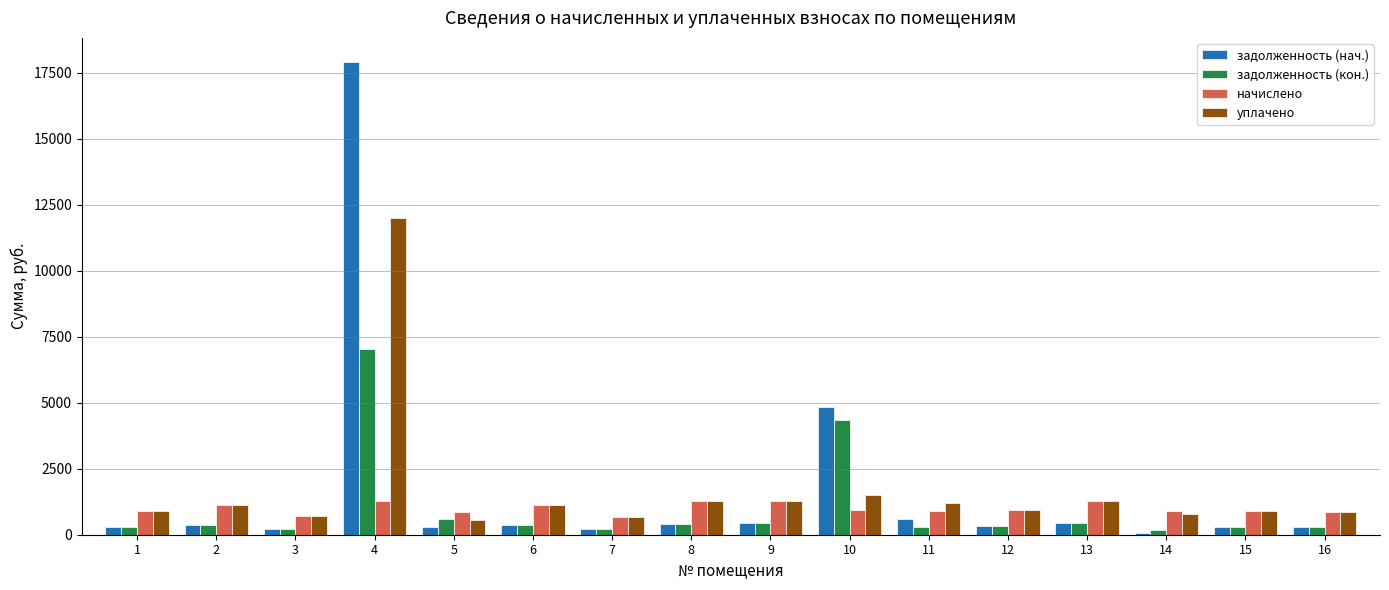

What is the difference between the highest and lowest values at 16?

581.8